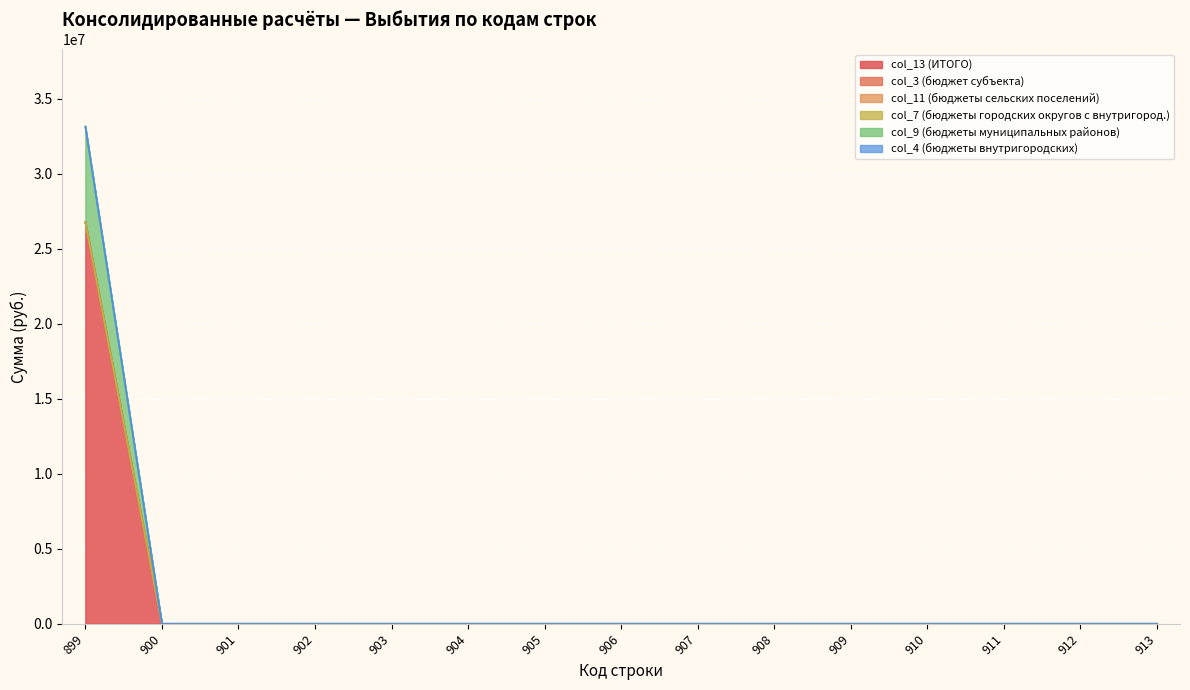

True or false: col_7 (бюджеты городских округов с внутригород.) and col_4 (бюджеты внутригородских) intersect in this chart.

False